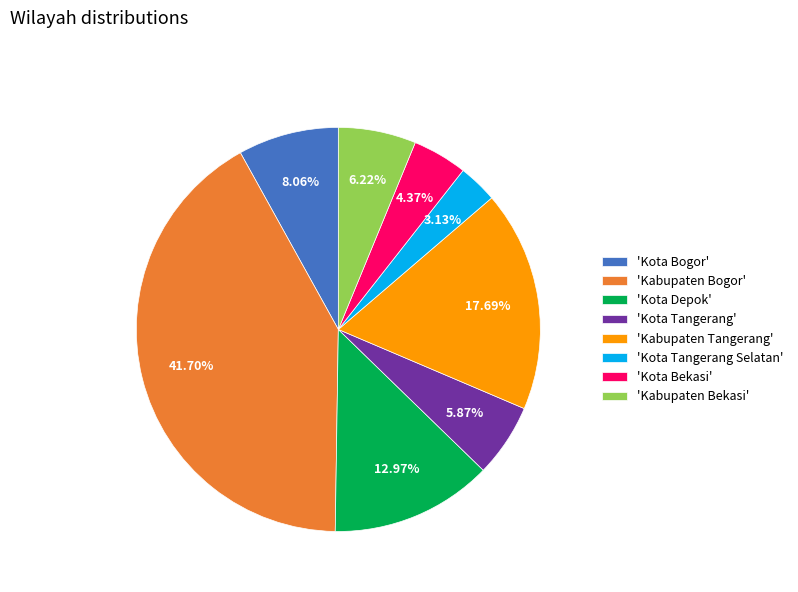

Which slice is the smallest?

'Kota Tangerang Selatan'